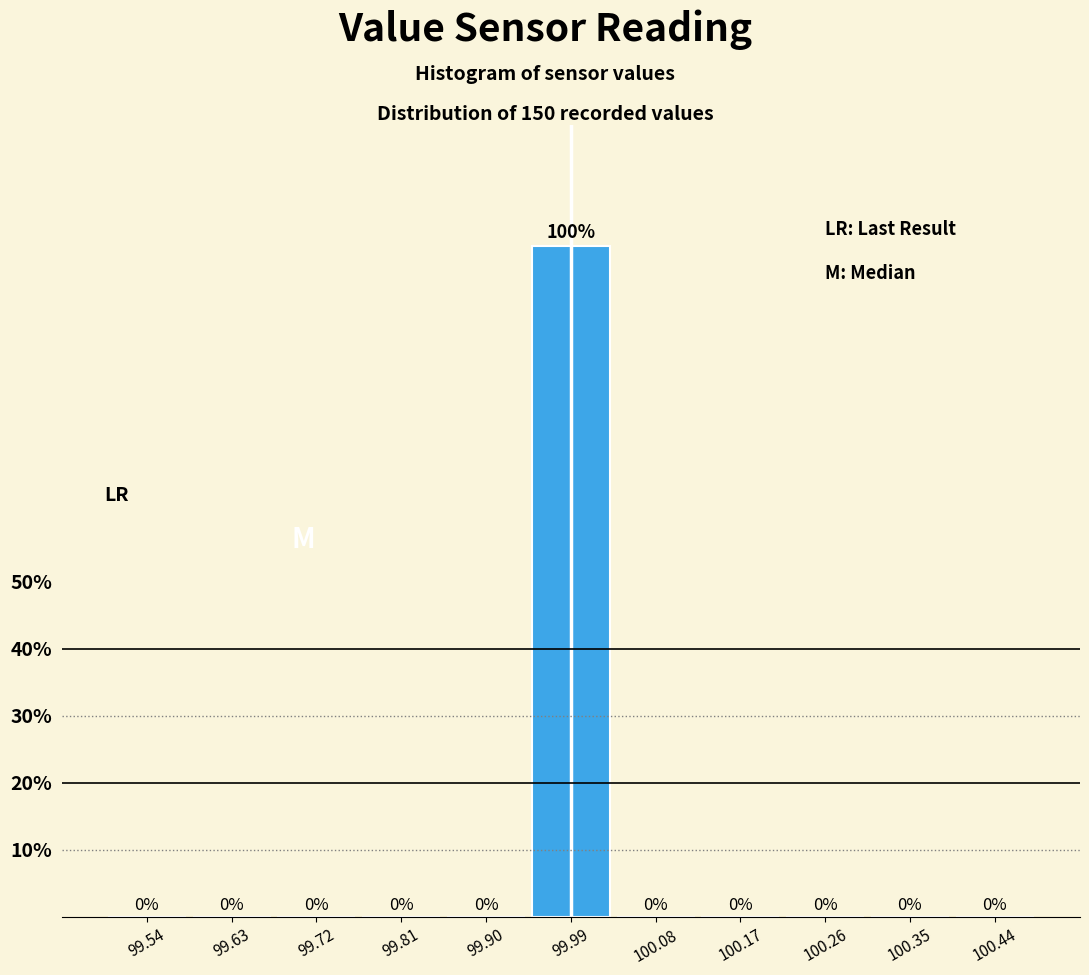

Reading left to right, list every bar in this chart as the range it spans on the x-axis followed by its height. The bar edges are not printed on the chart, so give them approximately, as read against the axis.

99.49 to 99.58: 0
99.58 to 99.67: 0
99.67 to 99.76: 0
99.76 to 99.85: 0
99.85 to 99.94: 0
99.94 to 100.04: 100
100.04 to 100.13: 0
100.13 to 100.22: 0
100.22 to 100.31: 0
100.31 to 100.40: 0
100.40 to 100.49: 0